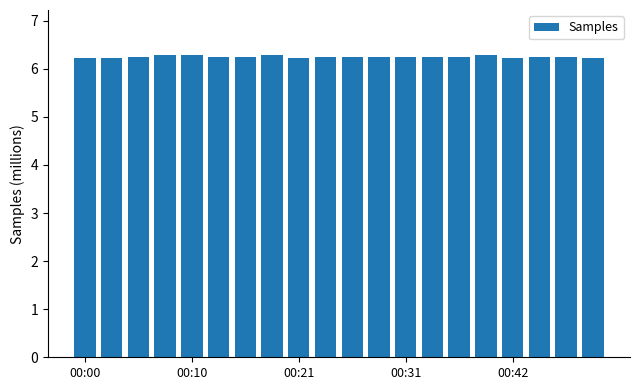

What is the greatest value displayed?

6.3